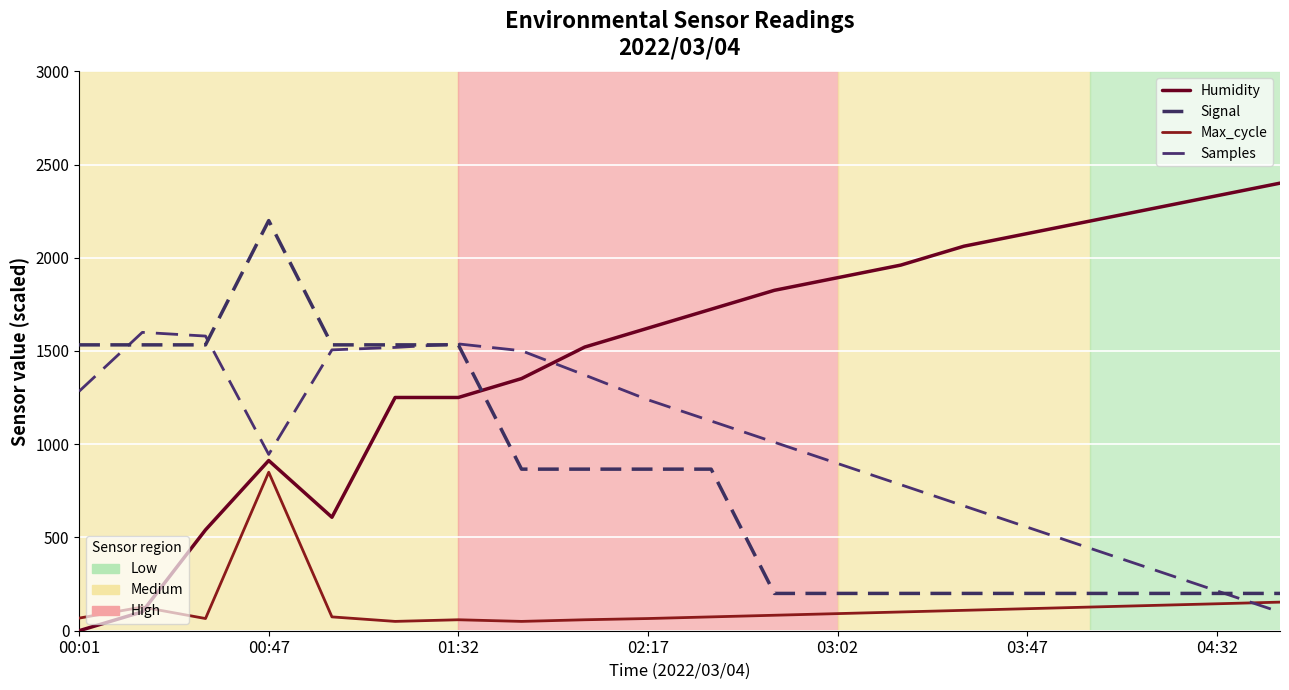

True or false: Humidity and Max_cycle intersect in this chart.

True